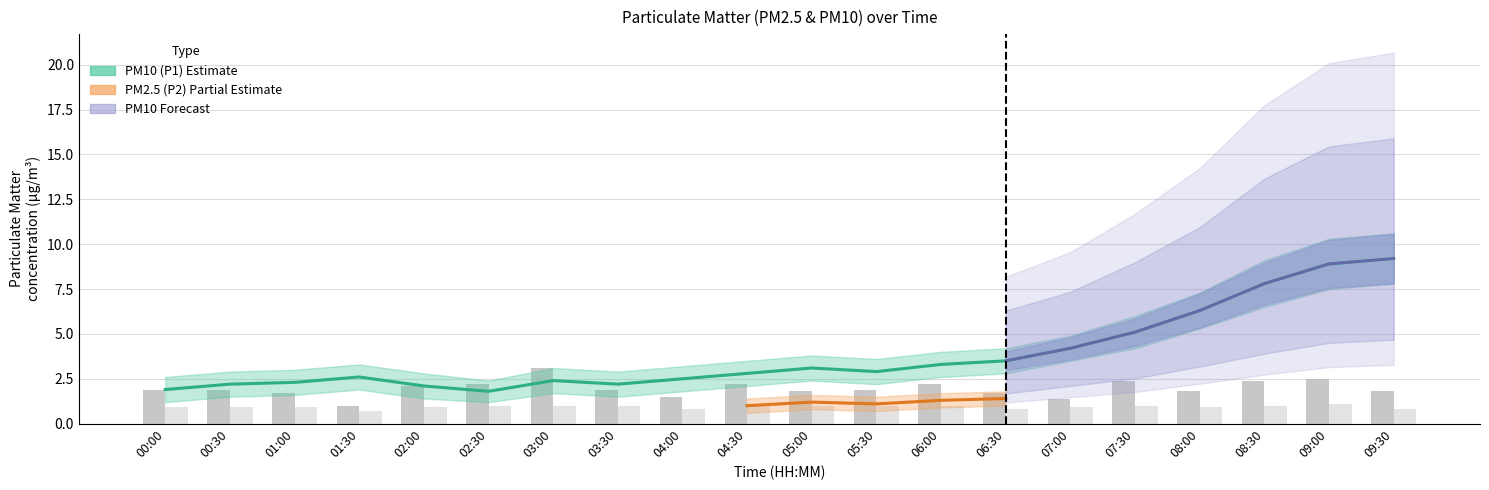

True or false: P2 has a value of 1.0 at 00:30.

True